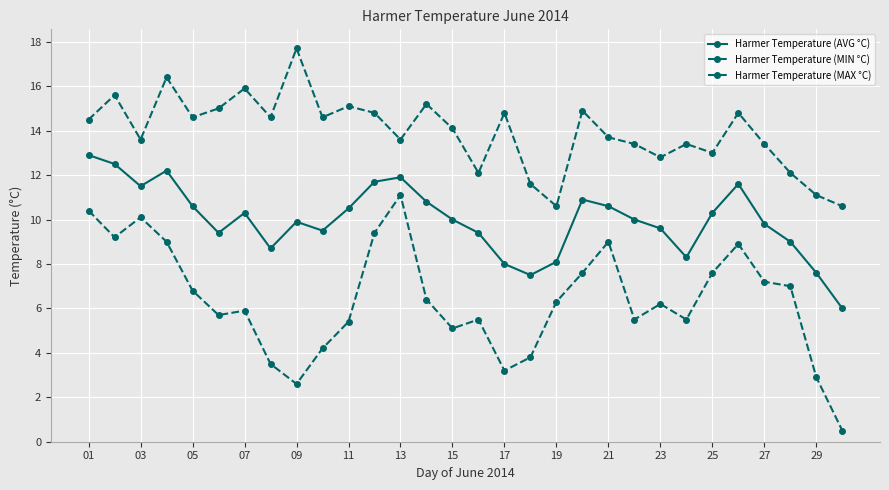

How many lines are shown in the chart?

3